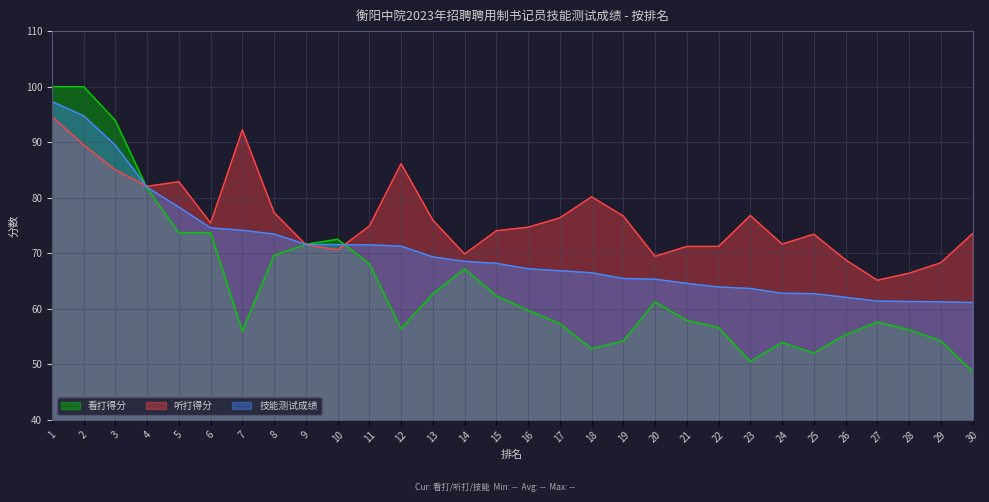

Which series ends up on top after the final intersection of 看打得分 and 技能测试成绩?

技能测试成绩